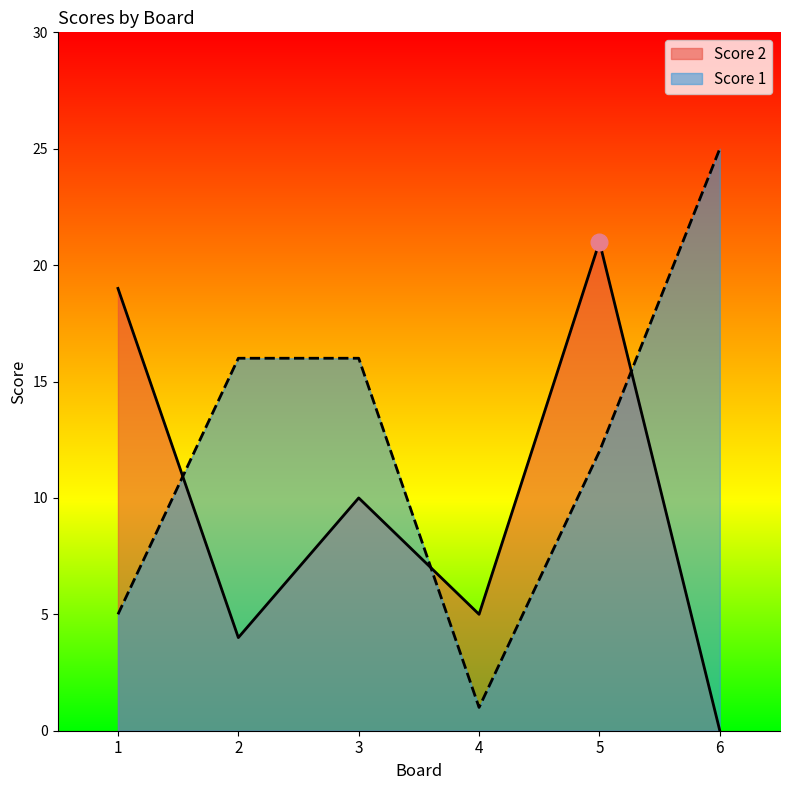

Where is Score 1 nearest to the value 13?

5